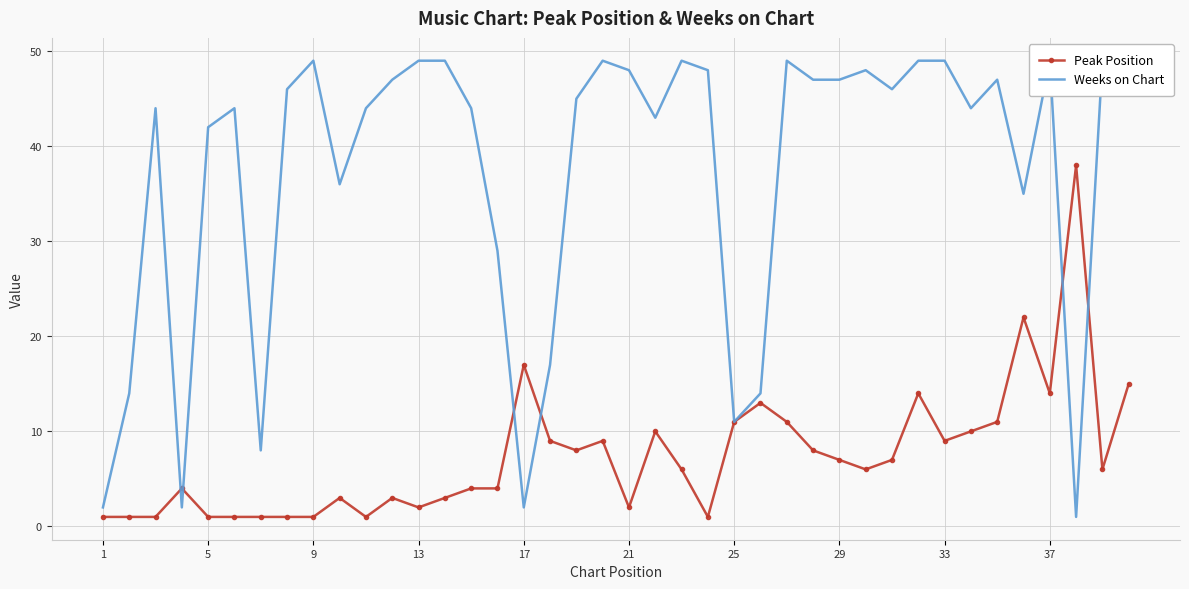

What are all the series names shown in the legend?

Peak Position, Weeks on Chart